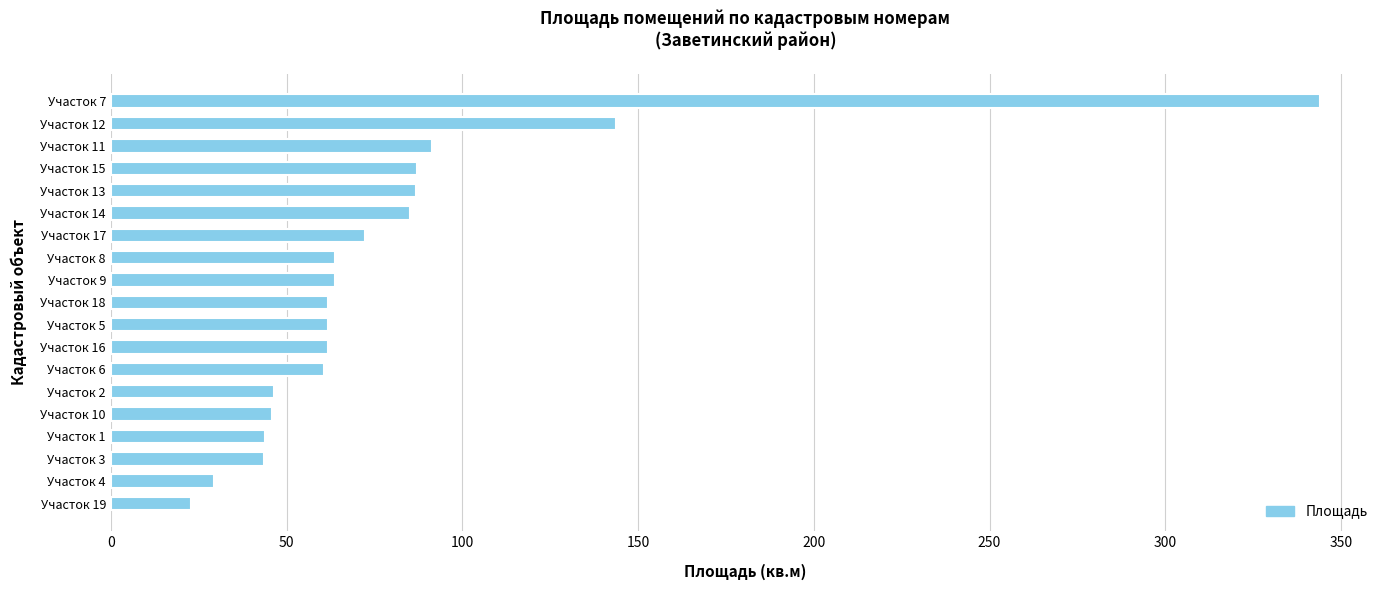

True or false: the data shows 43.8 at Участок 9.

False